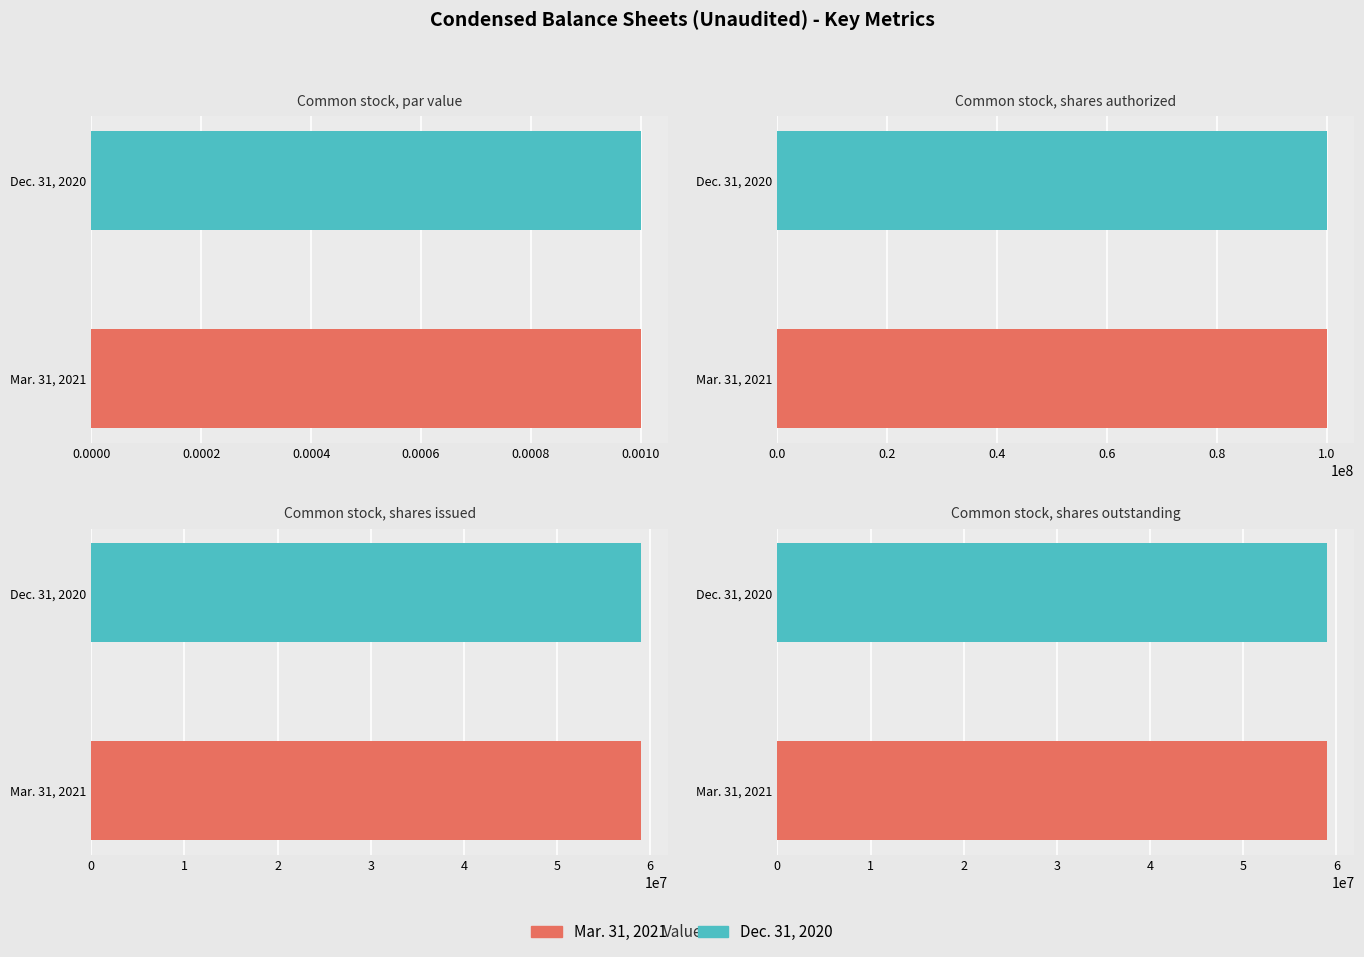

True or false: Mar. 31, 2021 has a value of 100000000.0 at Common stock, shares authorized.

True